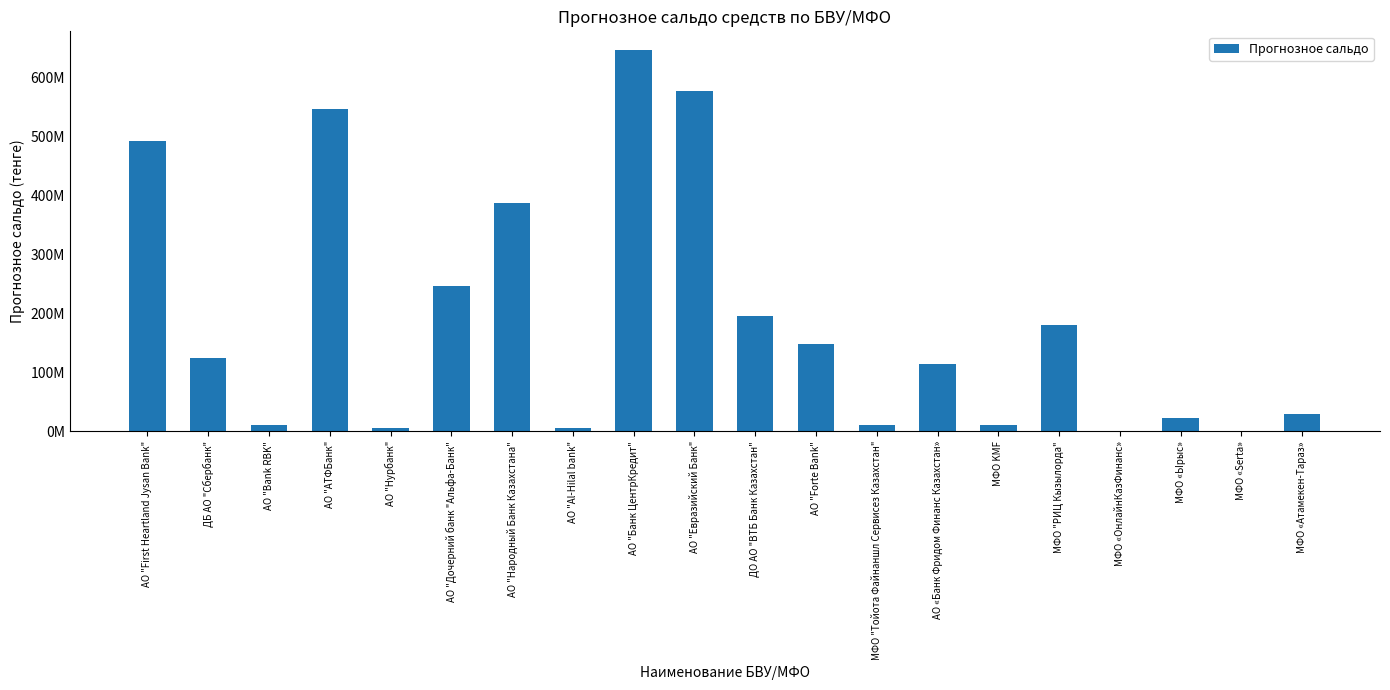

What is the average value?

187958747.8